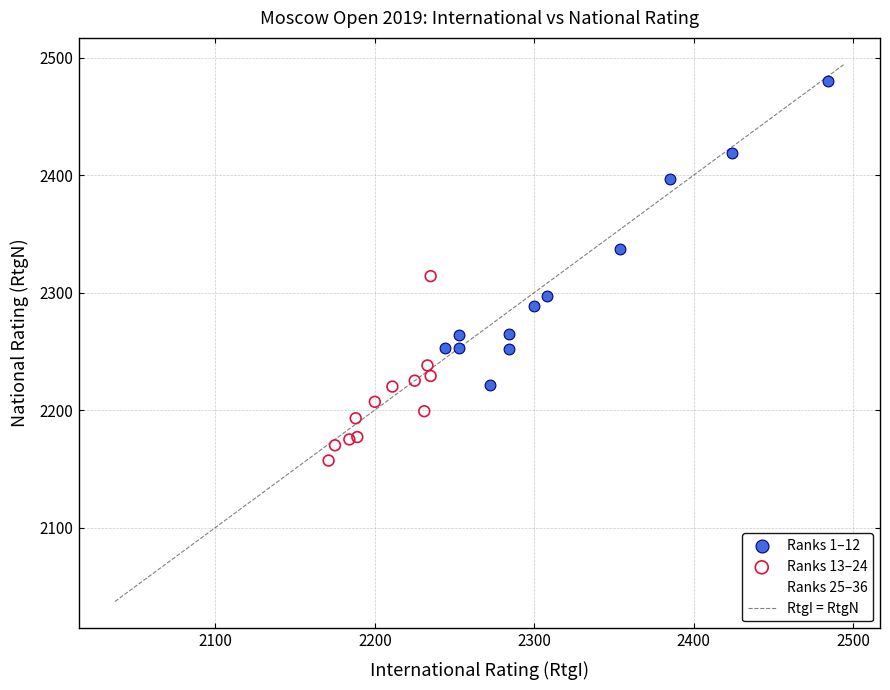

Which series reaches the maximum Y coordinate?

Ranks 1–12